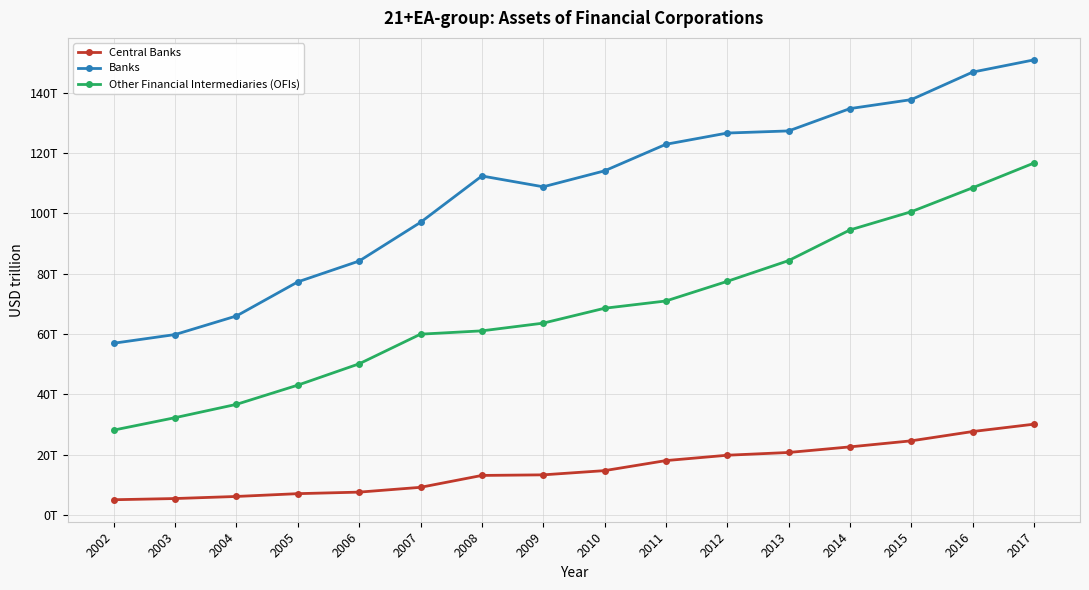

True or false: Banks and Other Financial Intermediaries (OFIs) intersect in this chart.

False